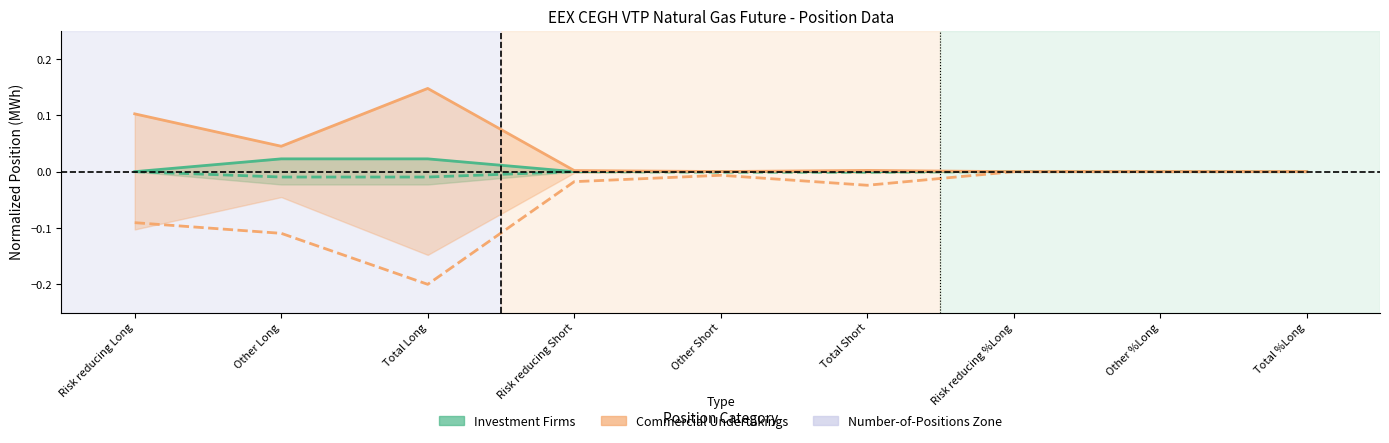

In Commercial Undertakings Short, how many points are higher than both neighbors (excluding endpoints)?

2